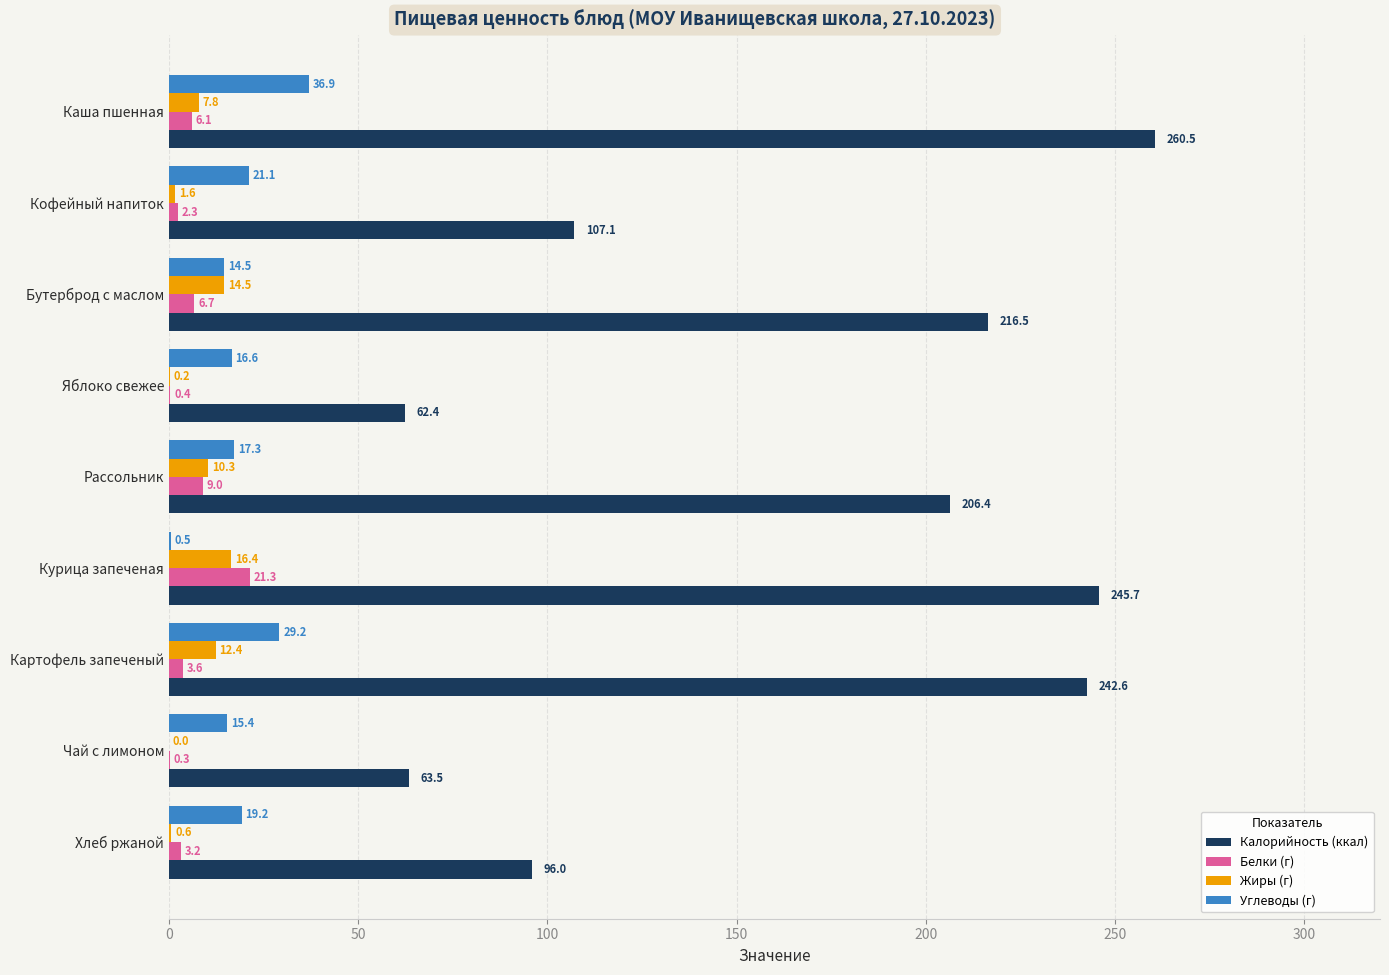

Is it true that Калорийность (ккал) equals 103.0 at Бутерброд с маслом?

False